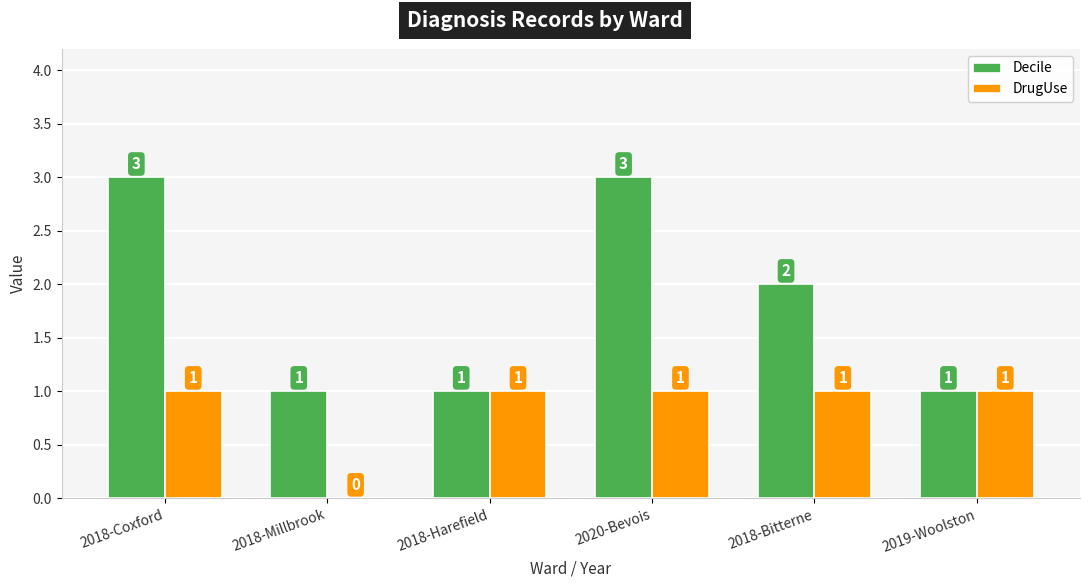

Reading left to right, transcribe all the data shown in this chart.

Decile: 2018-Coxford=3	2018-Millbrook=1	2018-Harefield=1	2020-Bevois=3	2018-Bitterne=2	2019-Woolston=1
DrugUse: 2018-Coxford=1	2018-Millbrook=0	2018-Harefield=1	2020-Bevois=1	2018-Bitterne=1	2019-Woolston=1